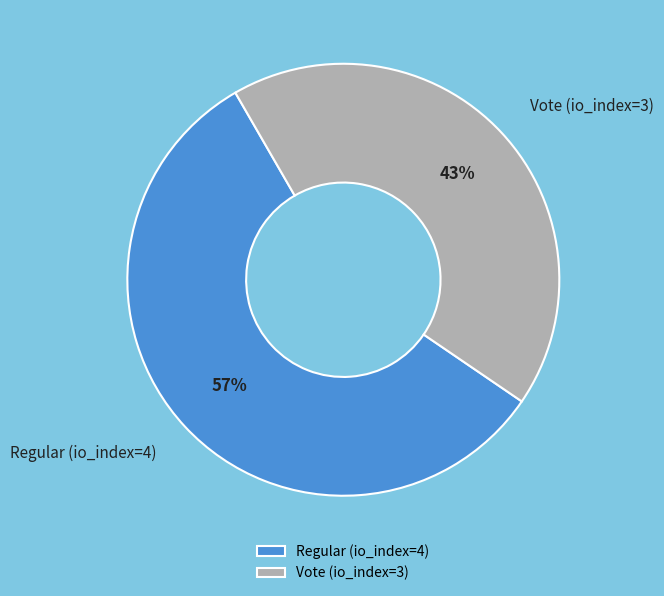

To the nearest percent, what is the average slice percentage?

50%